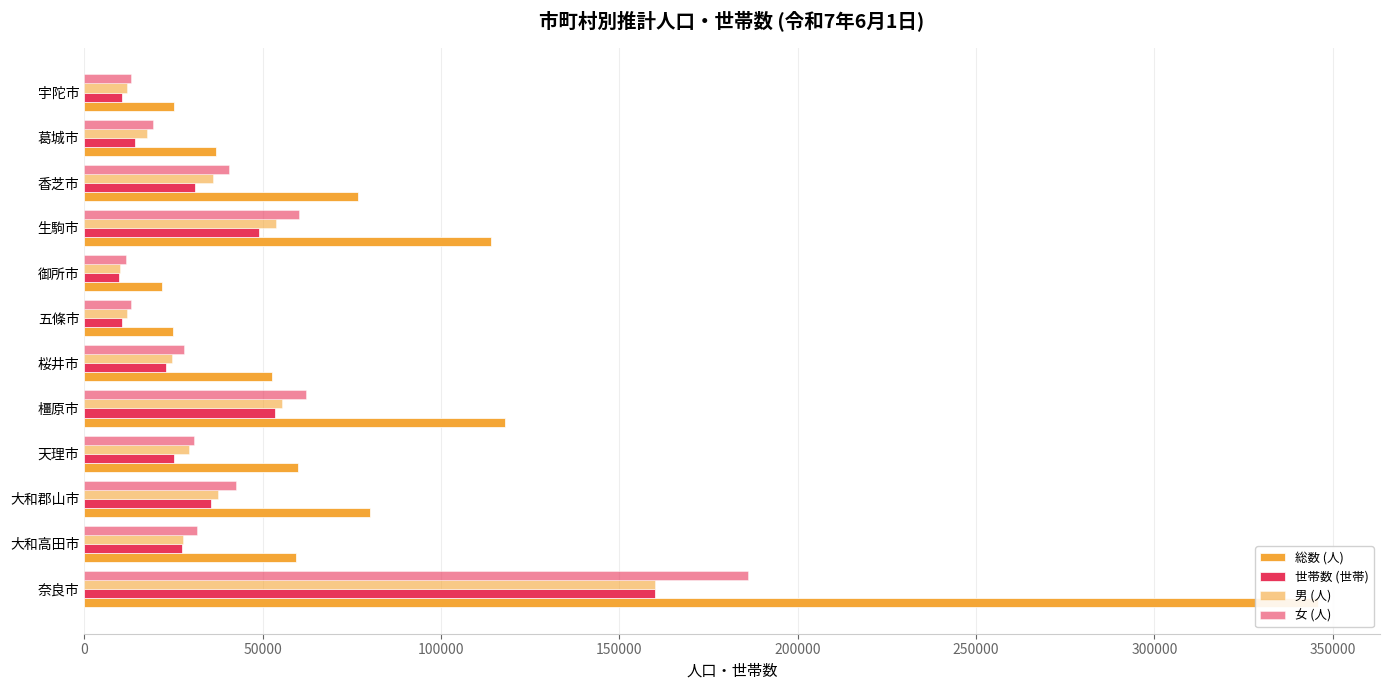

Reading left to right, list all the values displayed in this chart.

総数 (人): 345955	59368	80150	60063	117817	52545	24999	21821	114008	76820	37040	25203
世帯数 (世帯): 160044	27355	35556	25238	53476	22837	10660	9805	49030	31139	14155	10619
男 (人): 159983	27676	37543	29385	55569	24619	11888	10078	53713	36210	17672	11978
女 (人): 185972	31692	42607	30678	62248	27926	13111	11743	60295	40610	19368	13225